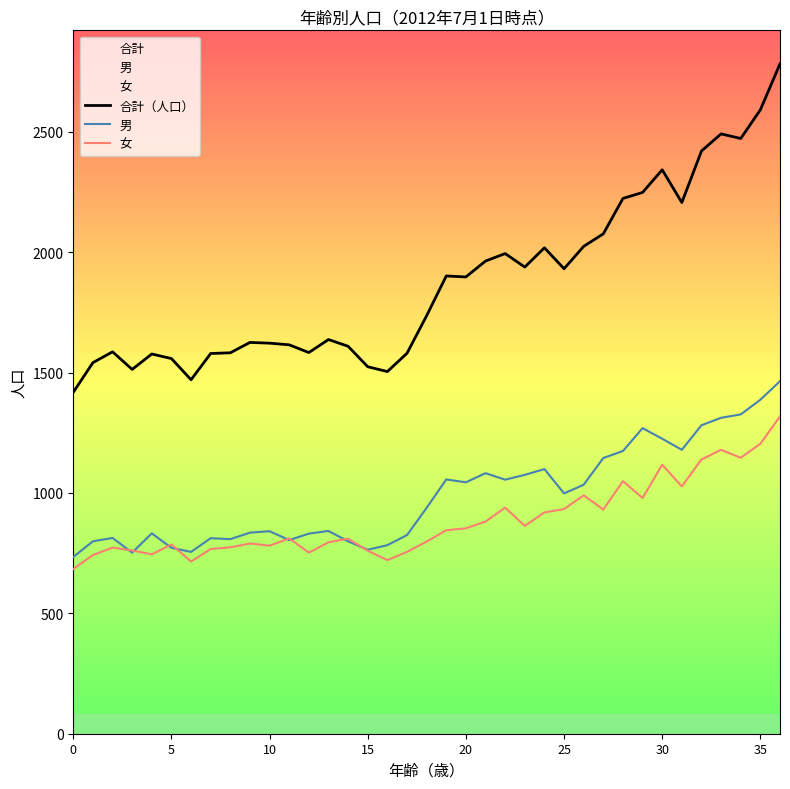

At which label does 女 first exceed 811?

19